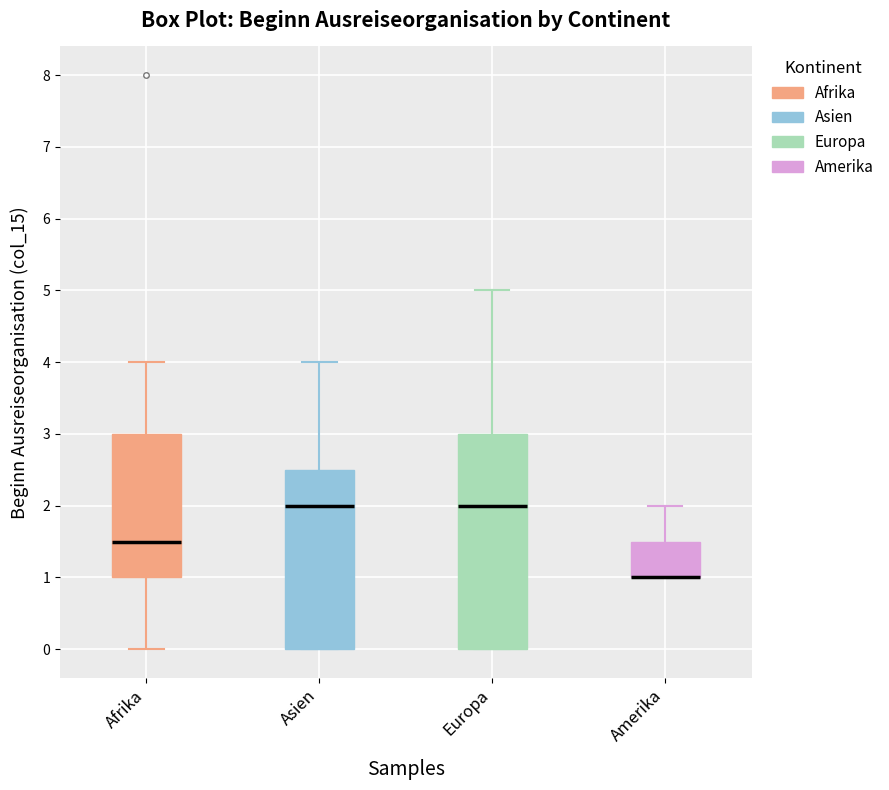

Comparing the boxes themselves (not the whiskers), which one is the tallest?

Europa